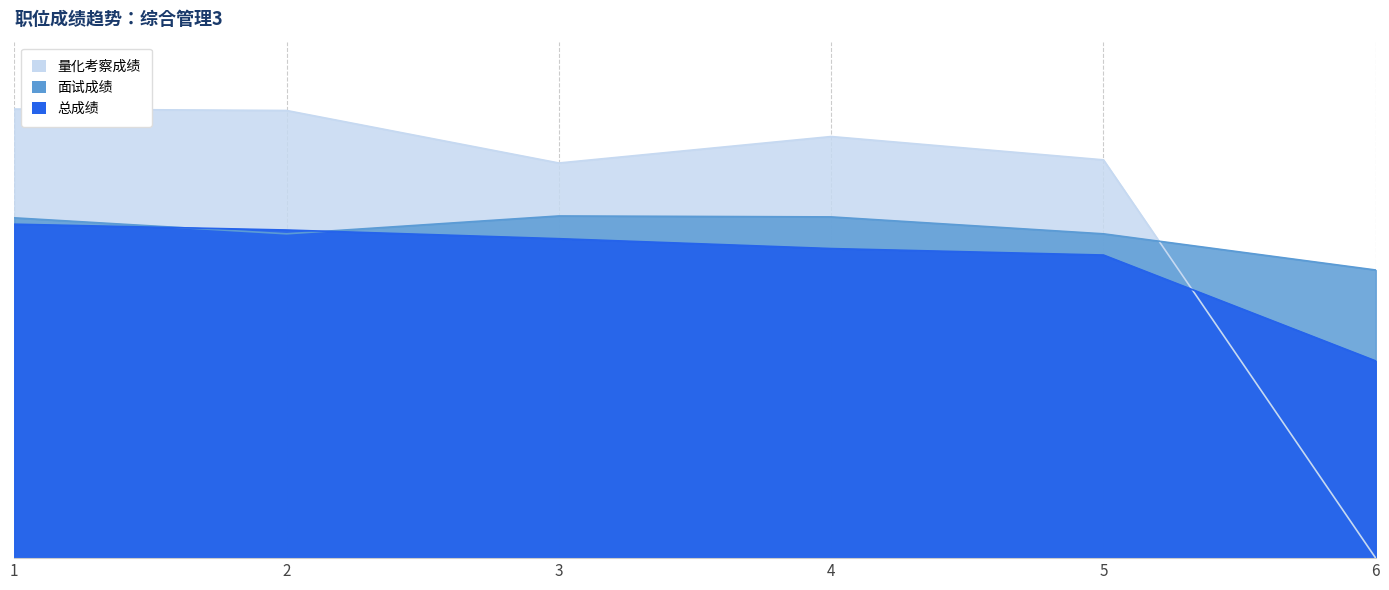

Rank the series by their maximum value, from highest to lowest.

量化考察成绩, 面试成绩, 总成绩